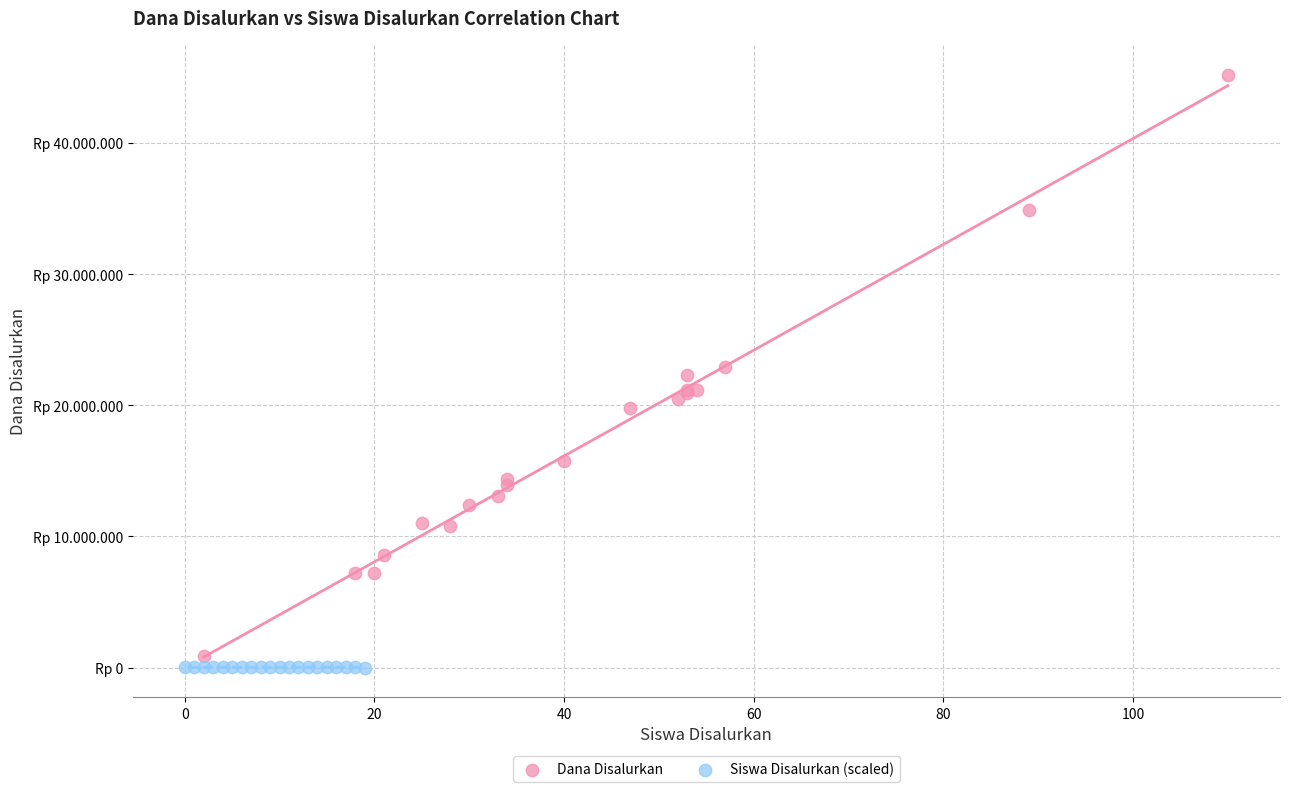

Which series has the largest Y range (max minus min)?

Dana Disalurkan